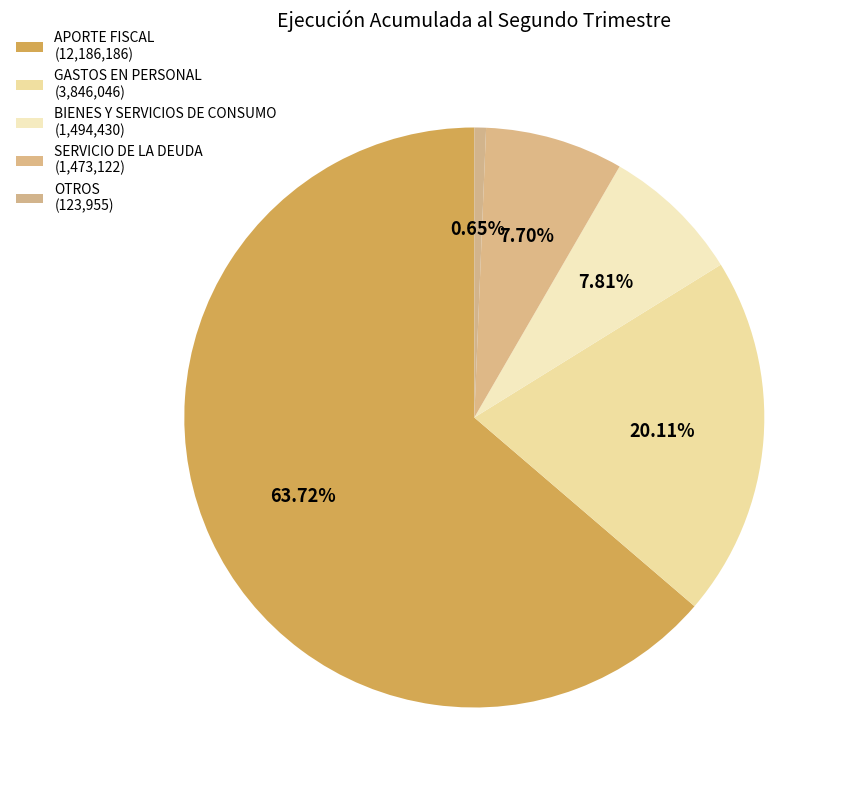

How many slices are in this pie chart?

5